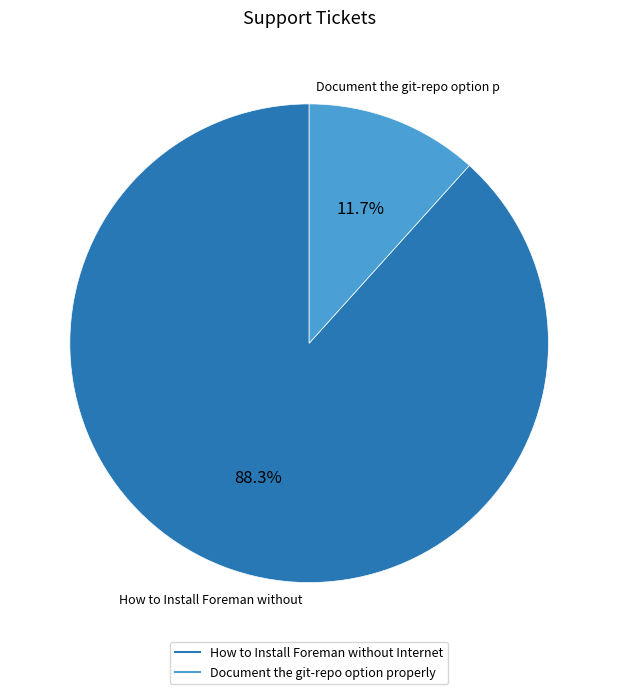

How many slices are in this pie chart?

2